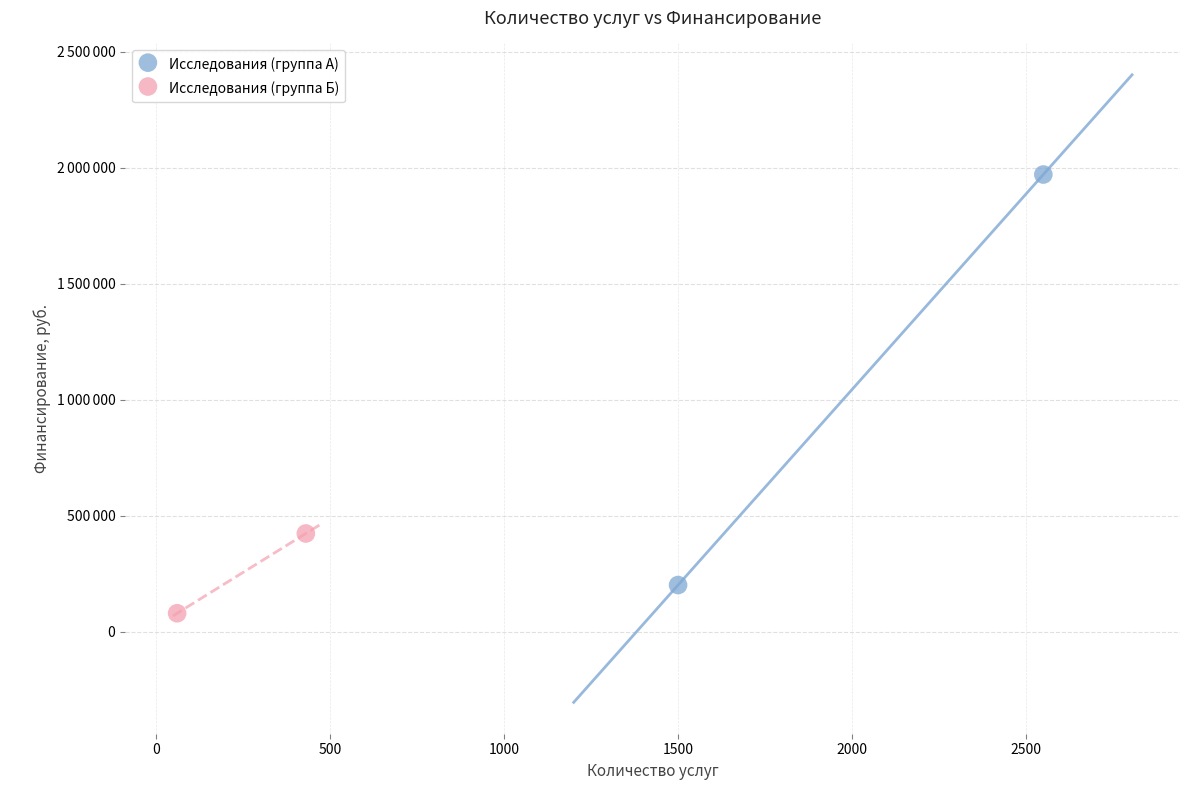

What are all the series names shown in the legend?

Исследования (группа А), Исследования (группа Б)